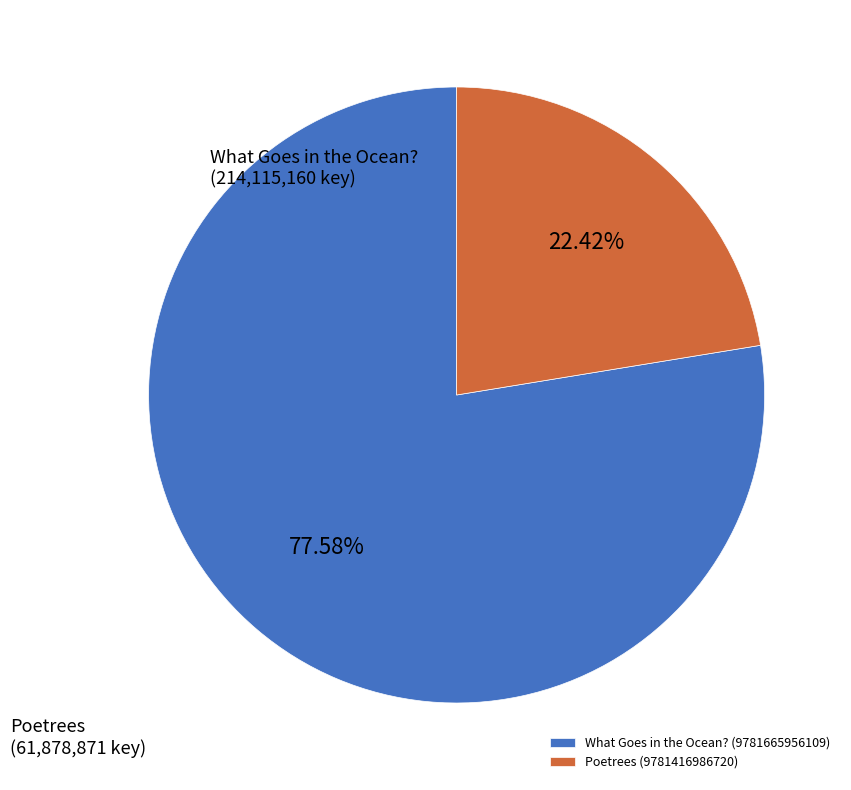

Is the sum of Poetrees (9781416986720) and What Goes in the Ocean? (9781665956109) greater than half?

Yes